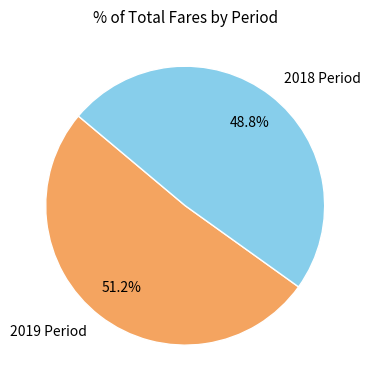

Which has a higher value, 2019 Period or 2018 Period?

2019 Period